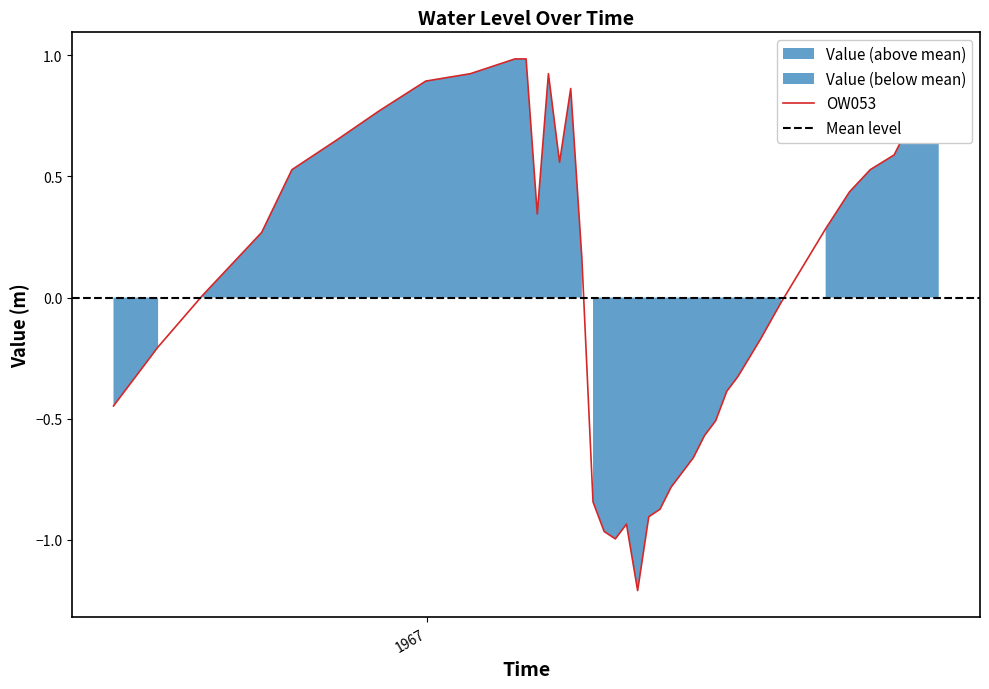

How many lines are shown in the chart?

1